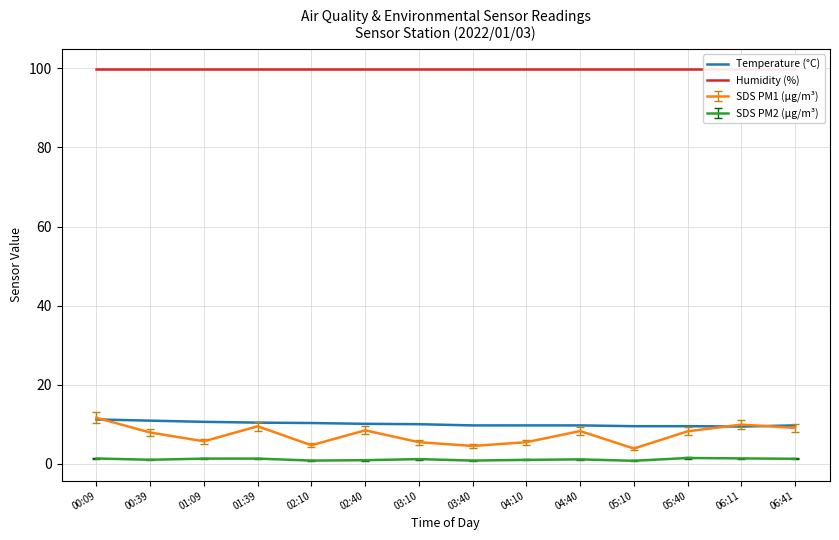

What is the value of the Humidity (%) point at the 4th from the left?

99.9